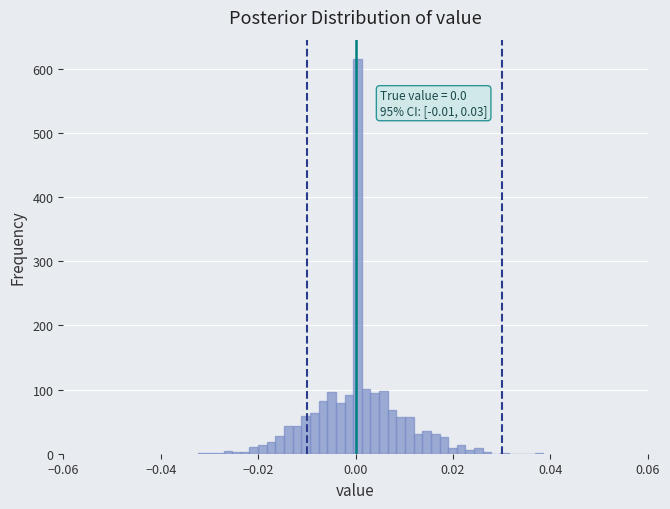

Around what value on the x-axis is the tallest bar? Give the approximate position of its centre, as read against the axis.

0.000